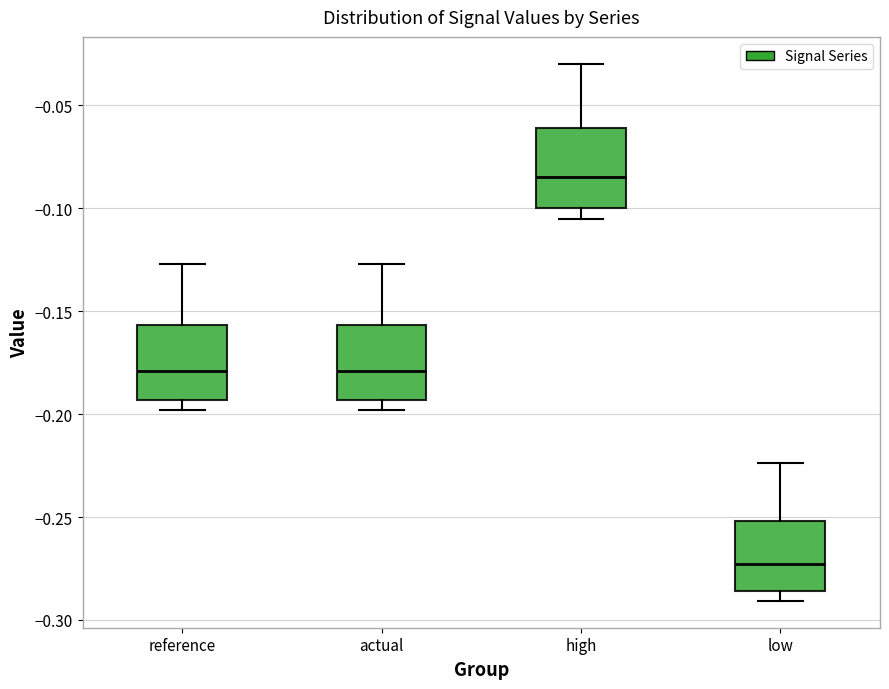

Reading left to right, transcribe this box plot: for each box, give where its median line is, the range the box spans, and where its two whiskers end, as read against the y-axis. The values are not printed on the chart, so give them approximately, as read against the axis.

reference: median -0.180, box -0.195 to -0.155, whiskers -0.200 to -0.125
actual: median -0.180, box -0.195 to -0.155, whiskers -0.200 to -0.125
high: median -0.085, box -0.100 to -0.060, whiskers -0.105 to -0.030
low: median -0.275, box -0.285 to -0.250, whiskers -0.290 to -0.225